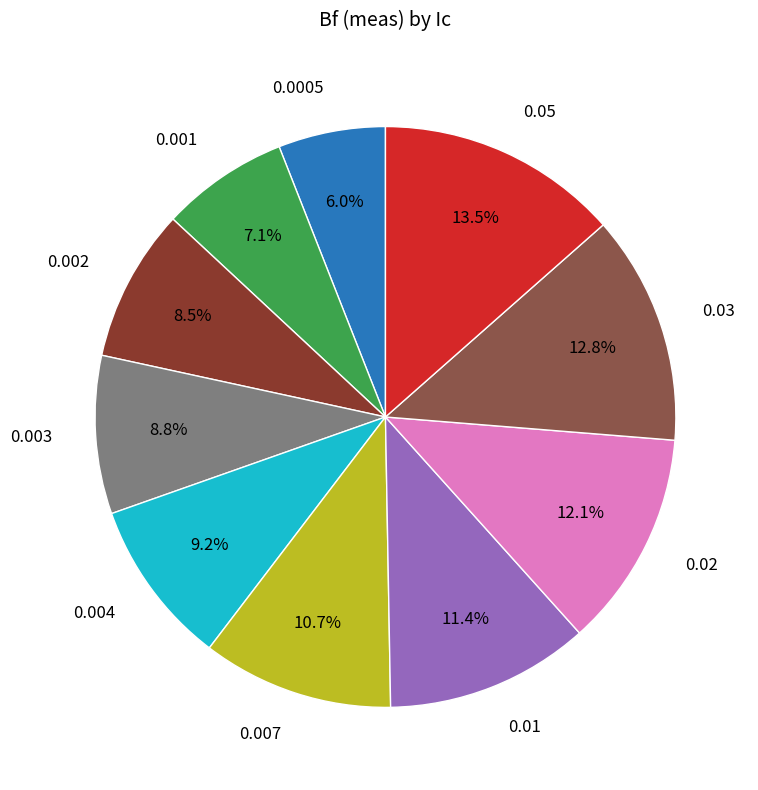

To the nearest percent, what portion does 0.004 represent?

9%